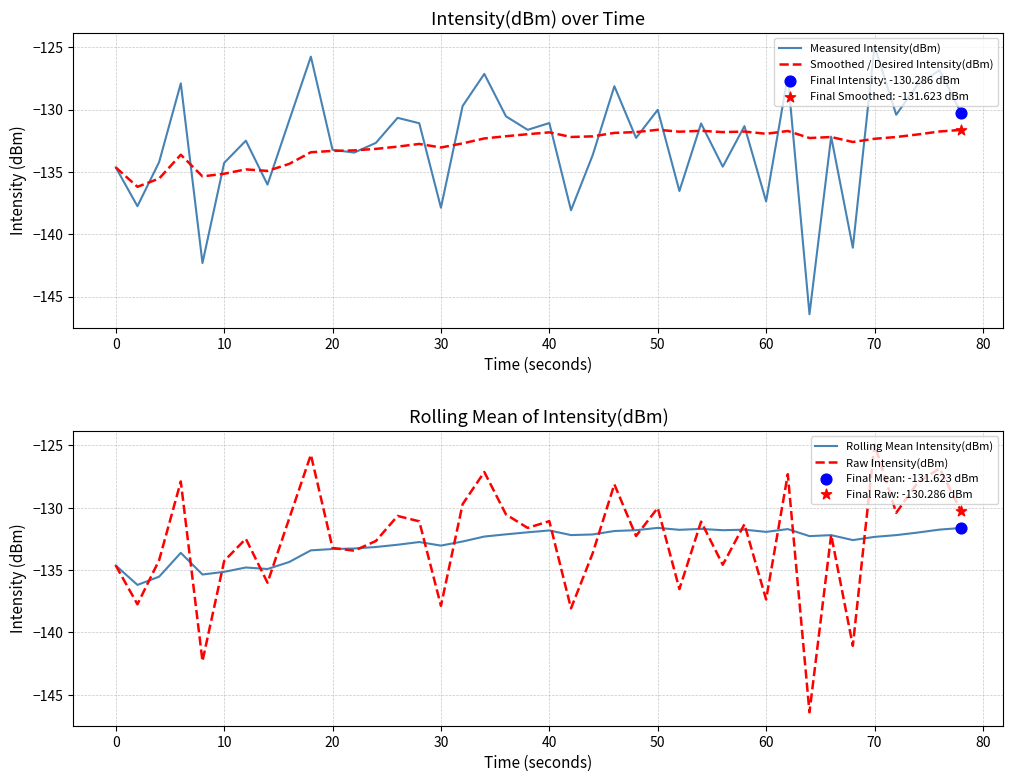

What are all the series names shown in the legend?

Measured Intensity(dBm), Smoothed / Desired Intensity(dBm), Rolling Mean Intensity(dBm), Raw Intensity(dBm)